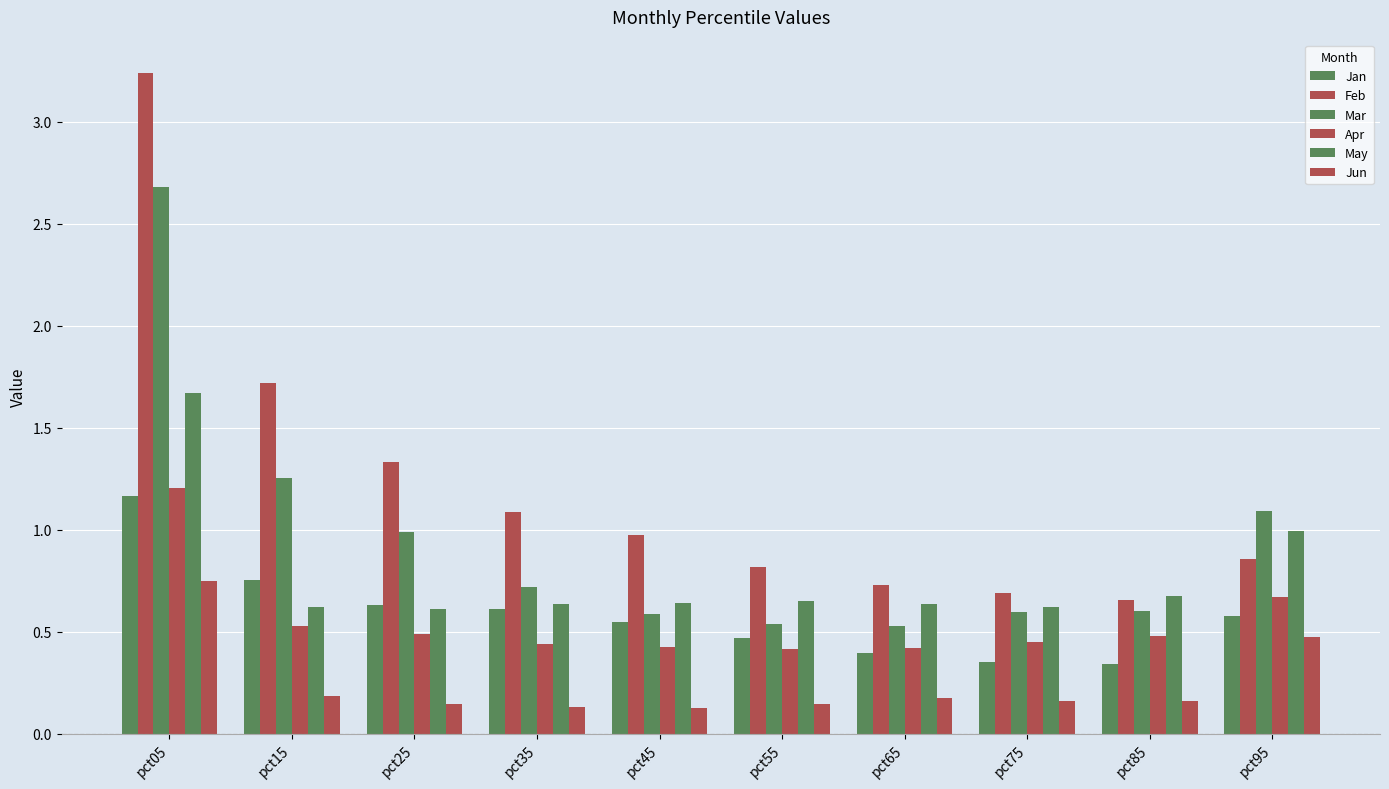

How many bars are there in each group?

6